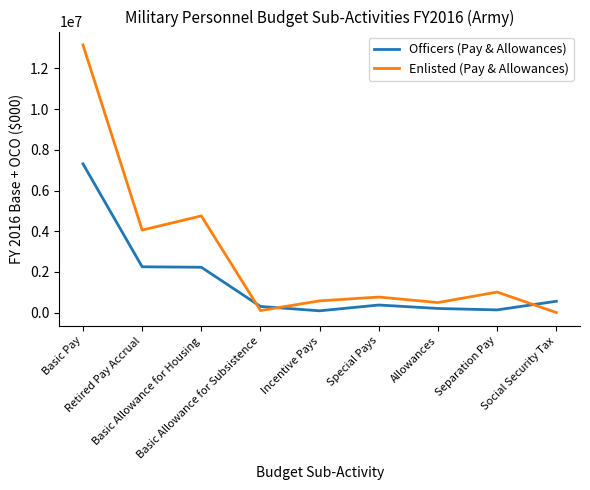

At which category is the sum across all series the highest?

Basic Pay